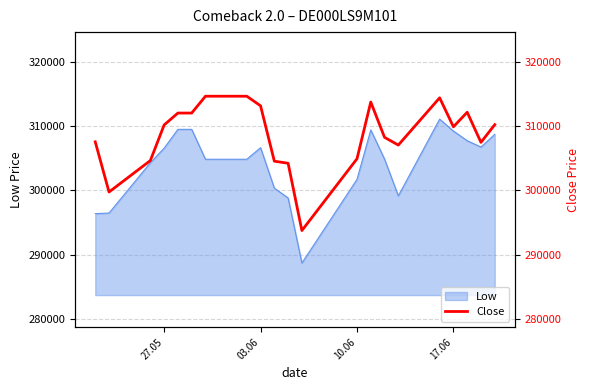

What is the maximum value for Low?

311129